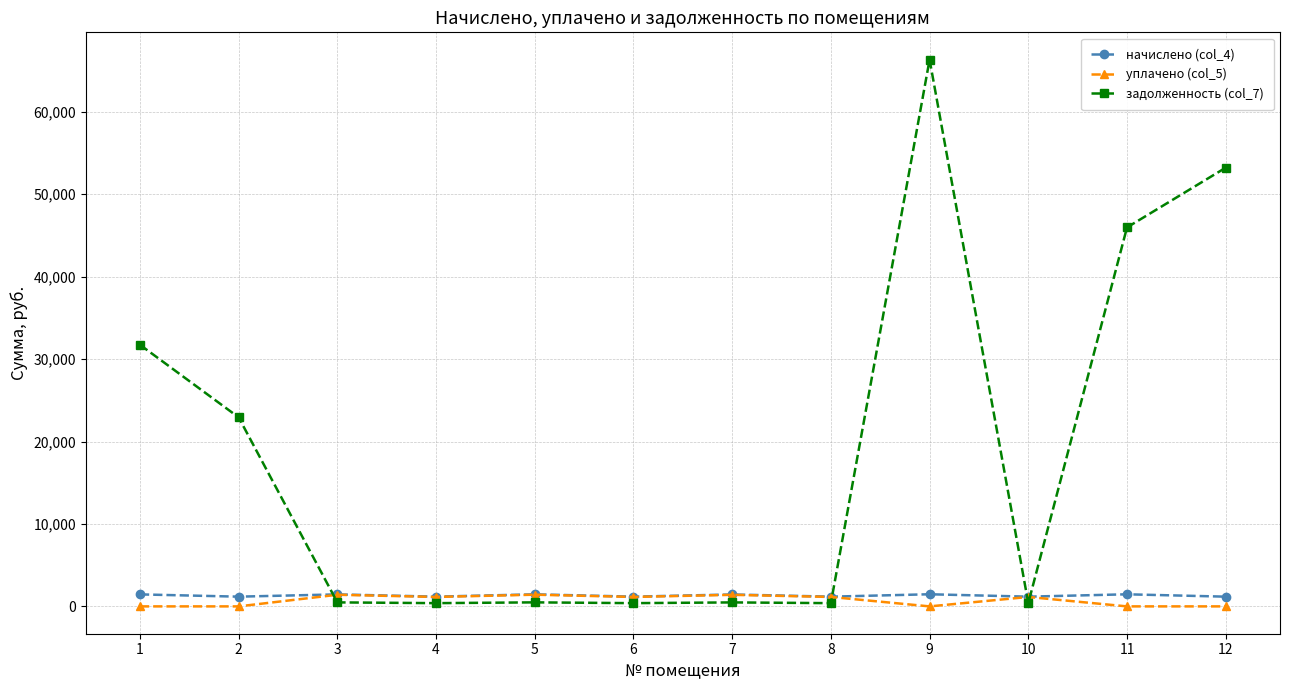

Which series has the widest spread of values?

задолженность (col_7)